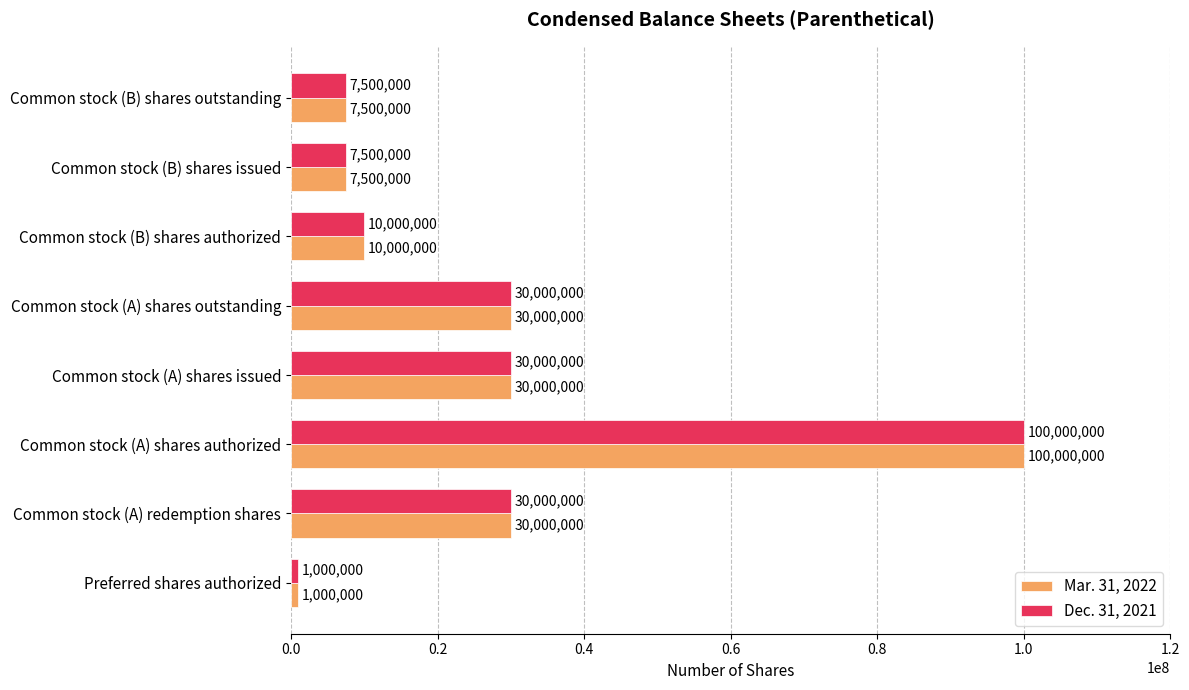

At which label does Dec. 31, 2021 reach its peak?

Common stock (A) shares authorized